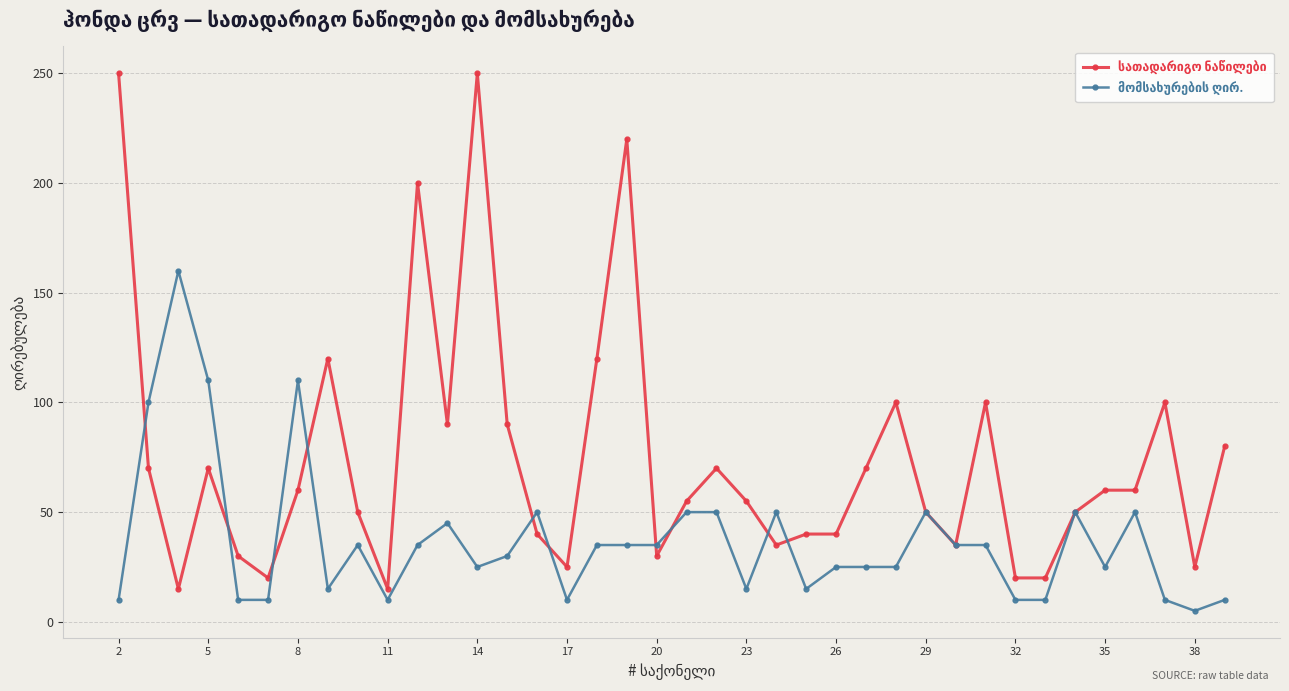

At how many categories does at least one series exceed 66?

18